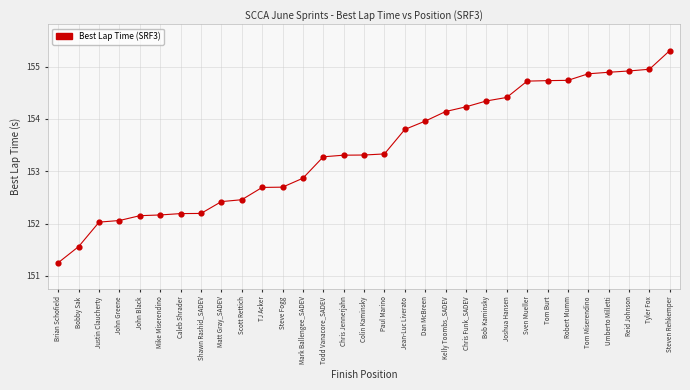

What is the change in value from Mike Miserendino to Chris Jennerjahn?

+1.1